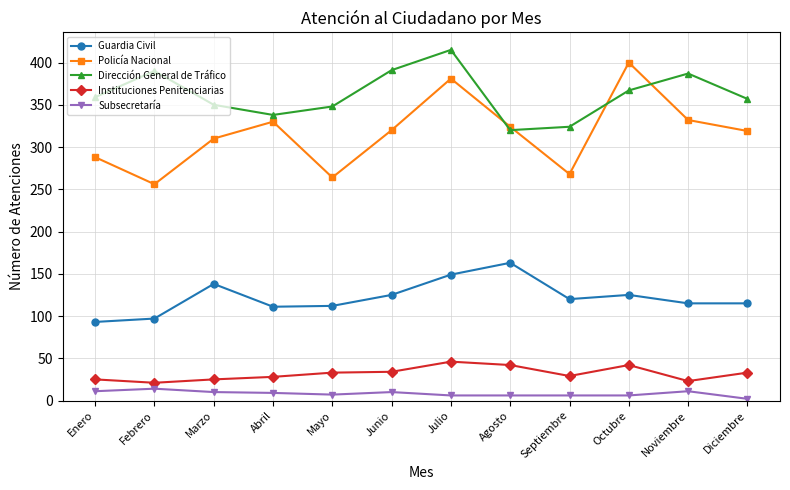

What is the difference between the Subsecretaría values at Diciembre and Marzo?

8